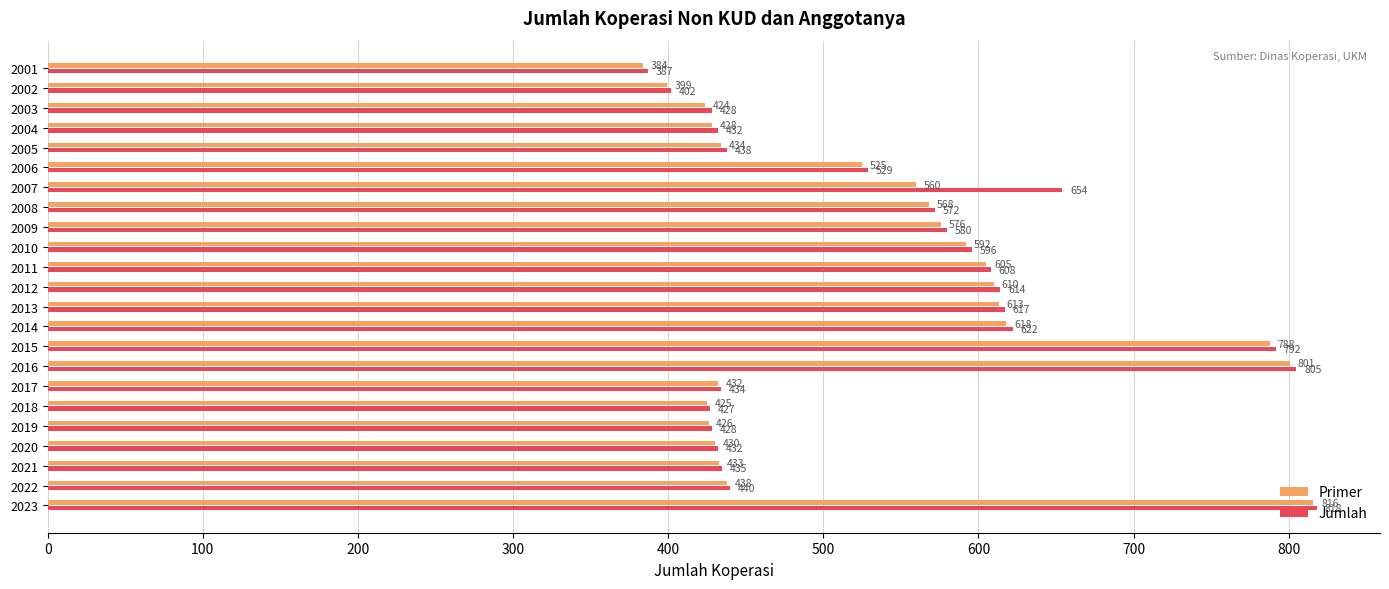

At how many categories does at least one series exceed 486?

12